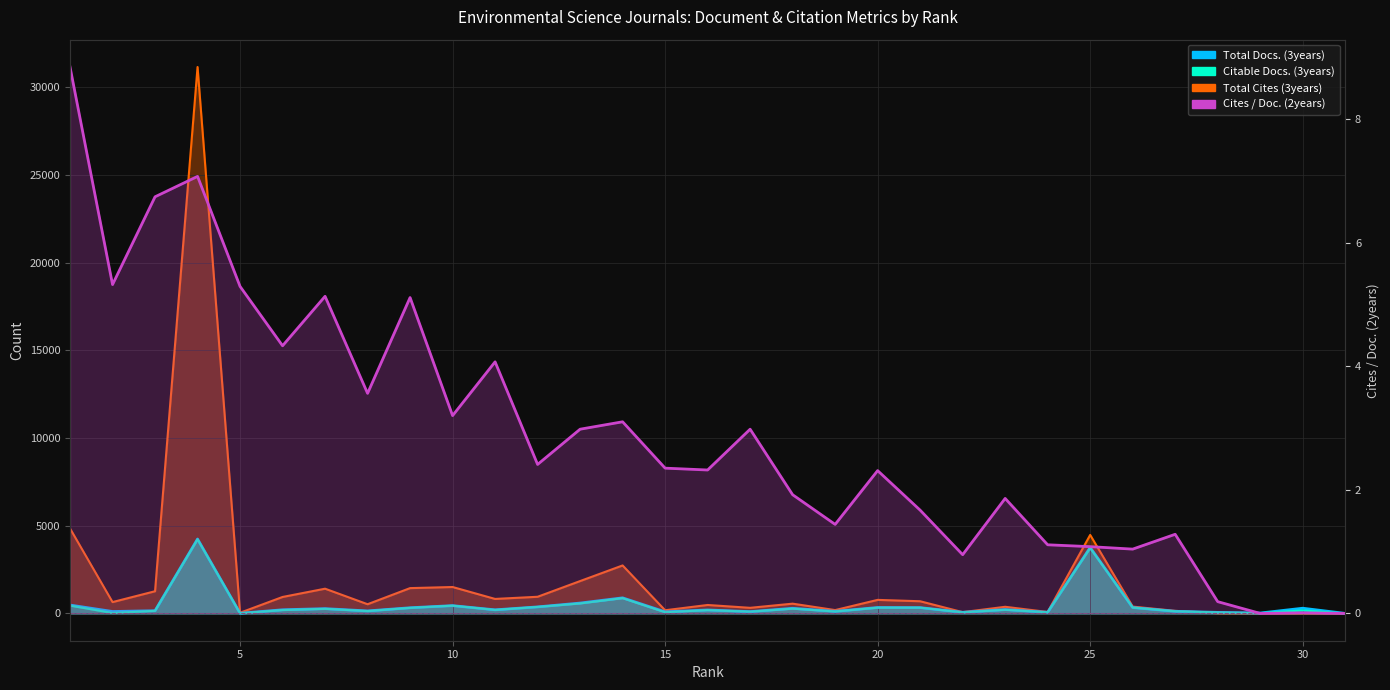

True or false: Total Cites (3years) and Cites / Doc. (2years) intersect in this chart.

False